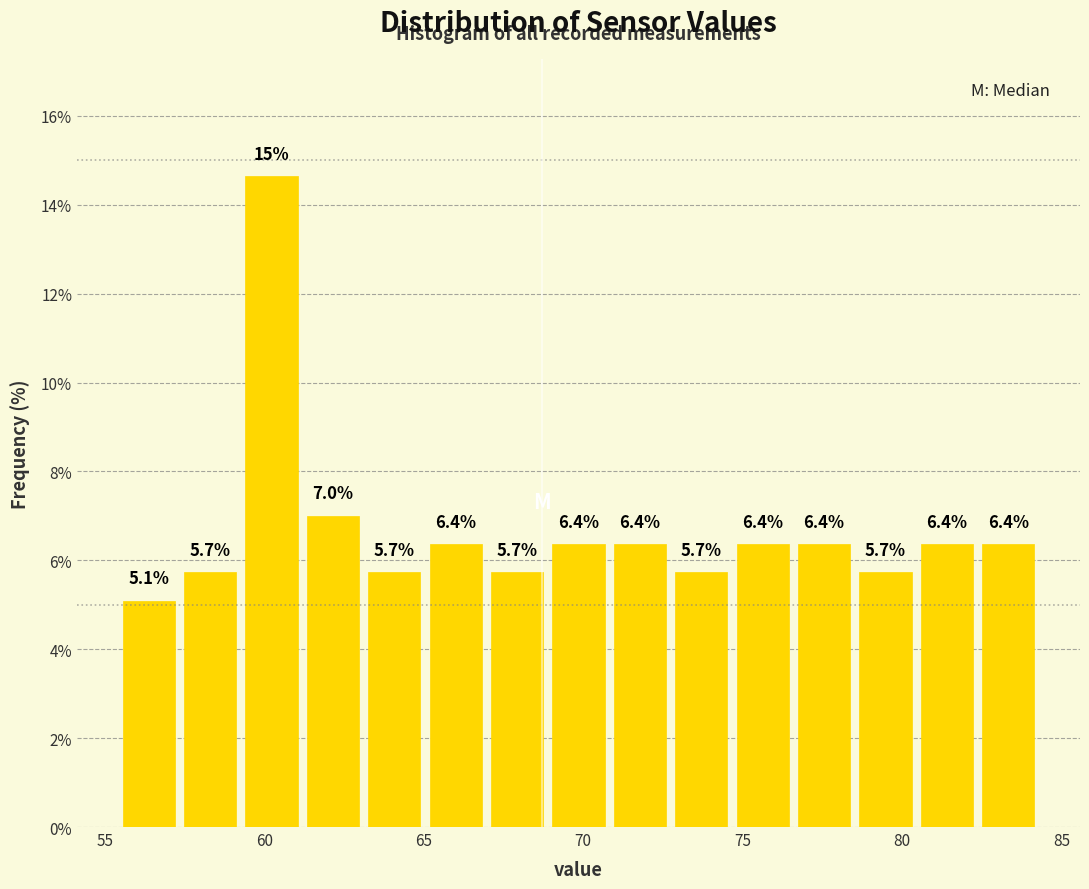

Read against the x-axis, roughly where is the centre of the tallest bar?

60.0